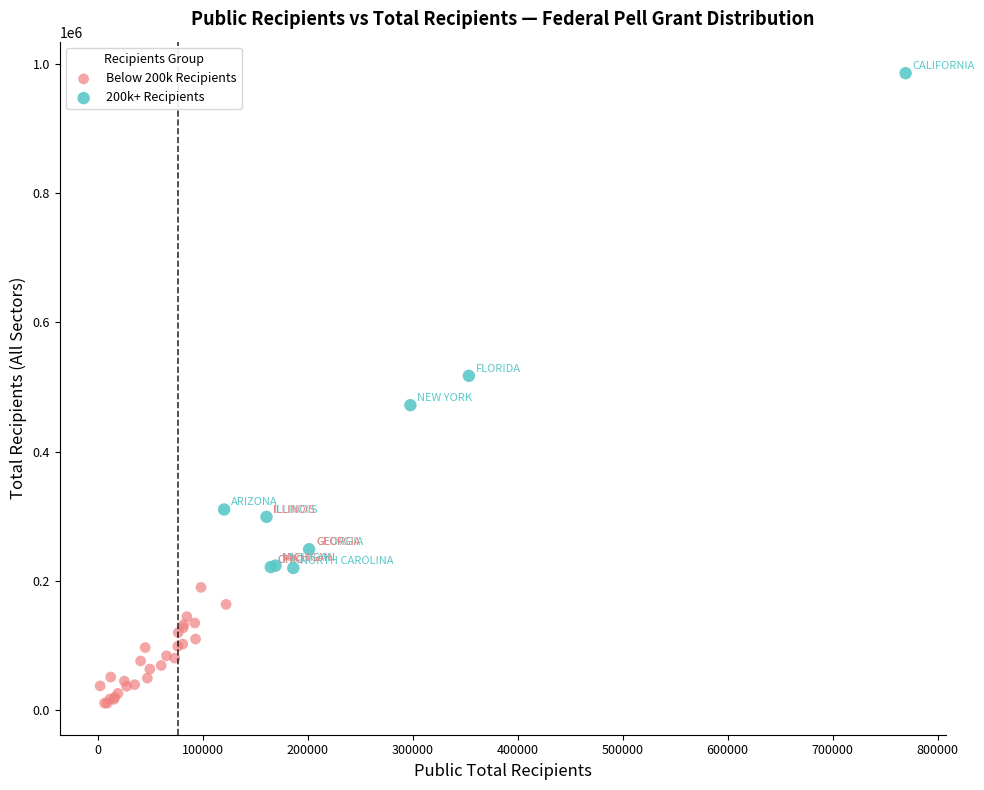

Which series reaches the minimum Y coordinate?

Below 200k Recipients